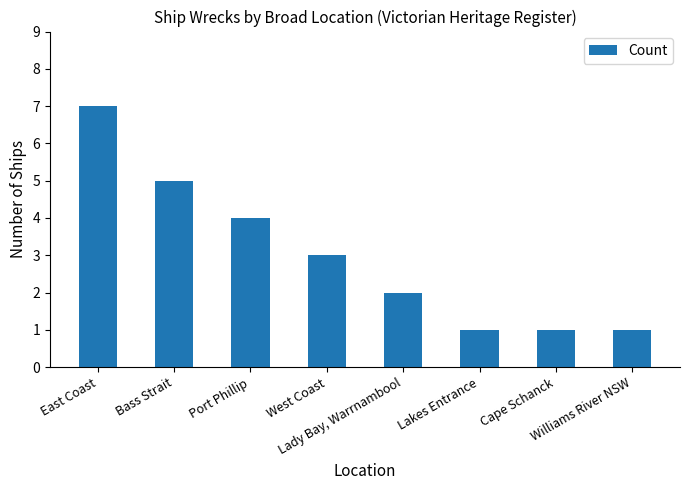

What is the minimum value shown in the chart?

1